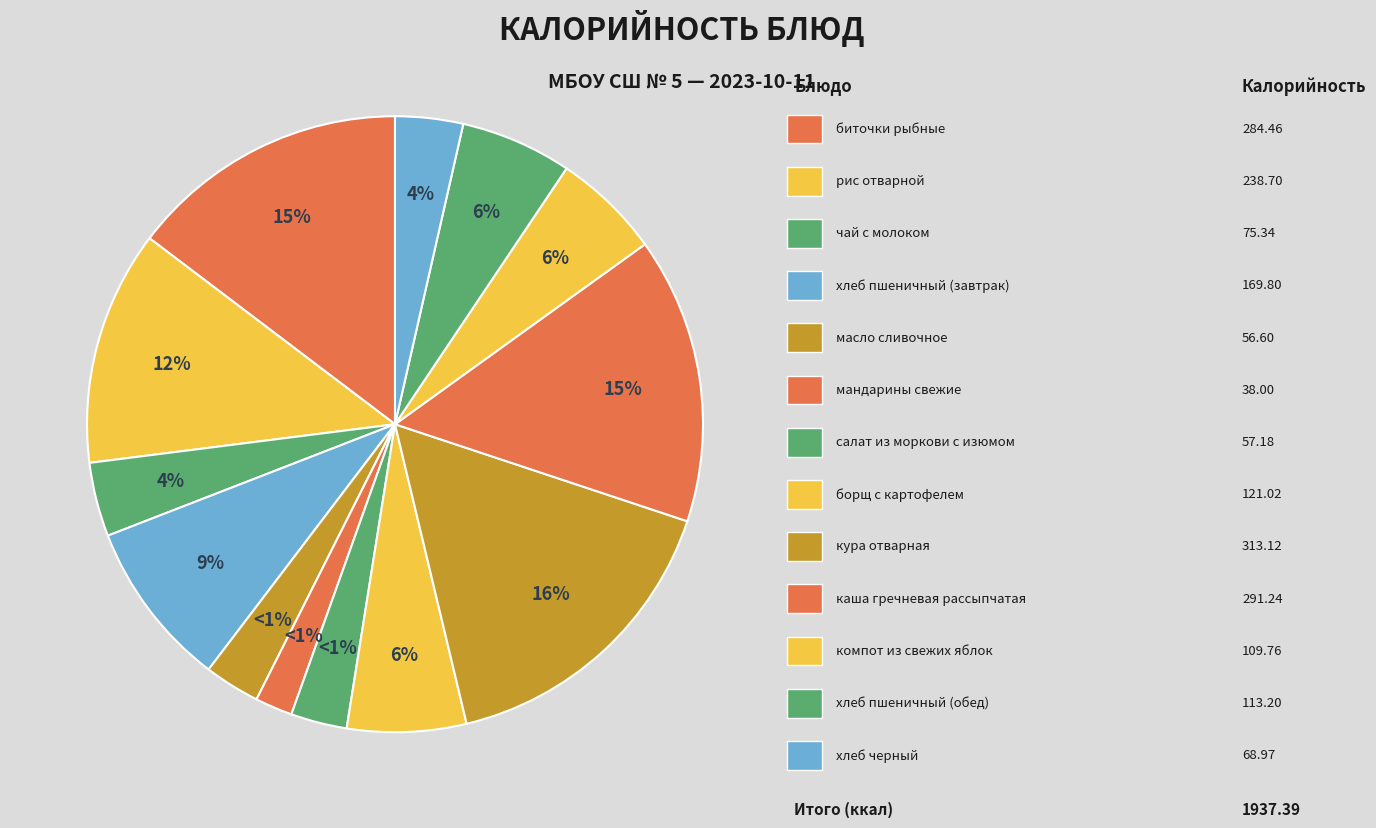

Rank the categories by value from highest to lowest.

кура отварная, каша гречневая рассыпчатая, биточки рыбные, рис отварной, хлеб пшеничный (завтрак), борщ с картофелем, хлеб пшеничный (обед), компот из свежих яблок, чай с молоком, хлеб черный, салат из моркови с изюмом, масло сливочное, мандарины свежие